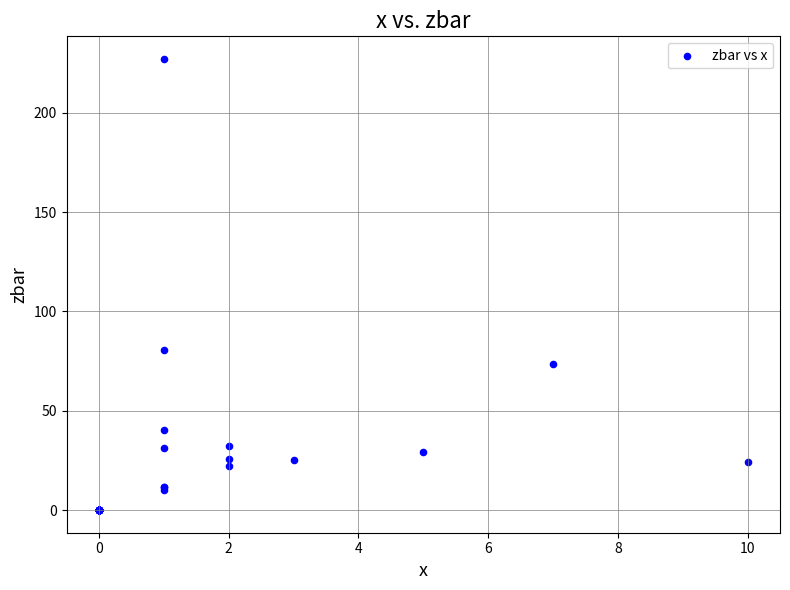

What Y value in the scatter plot is closest to 113?

80.5